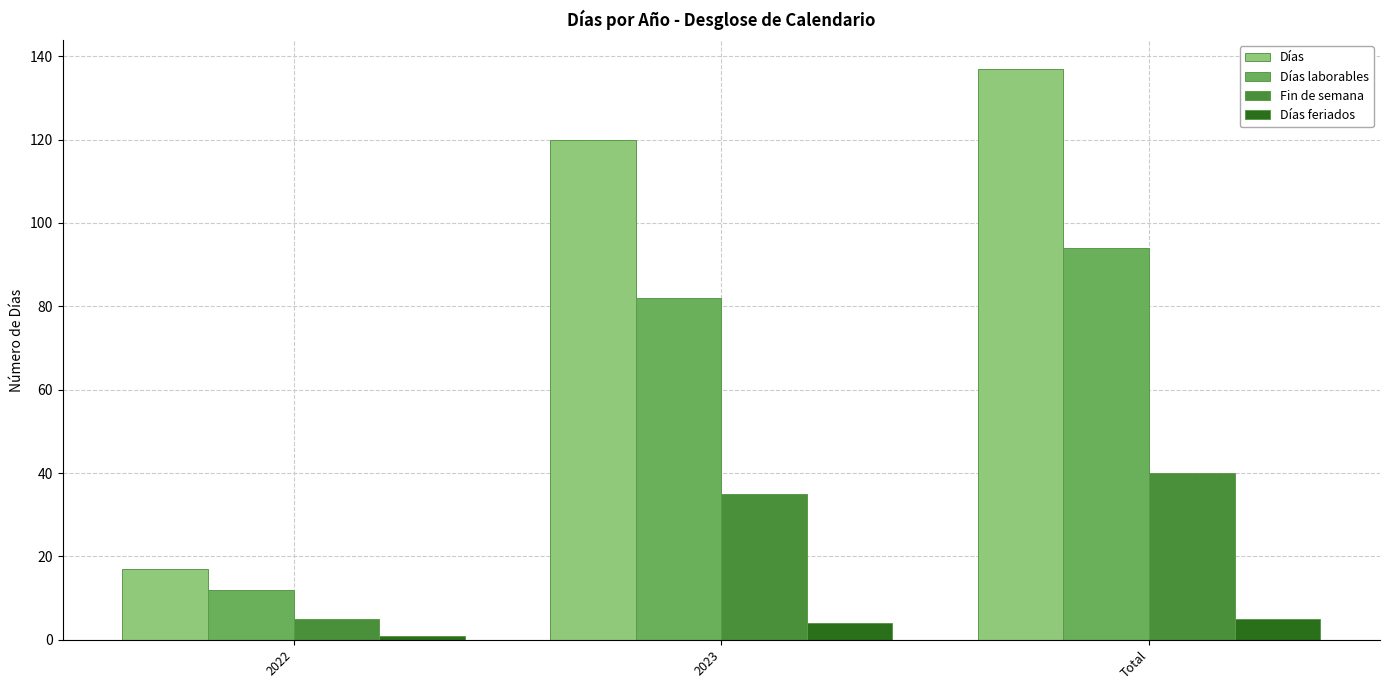

What position from the right is 2022?

3